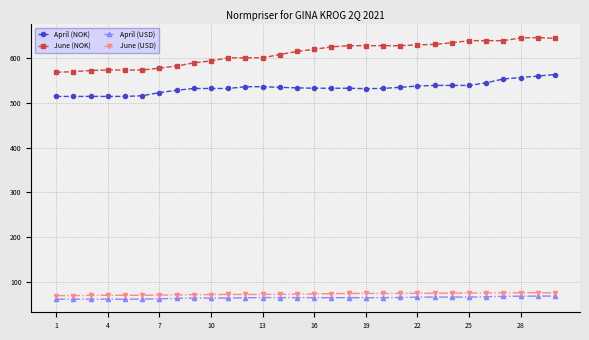

True or false: April (USD) and June (USD) intersect in this chart.

False